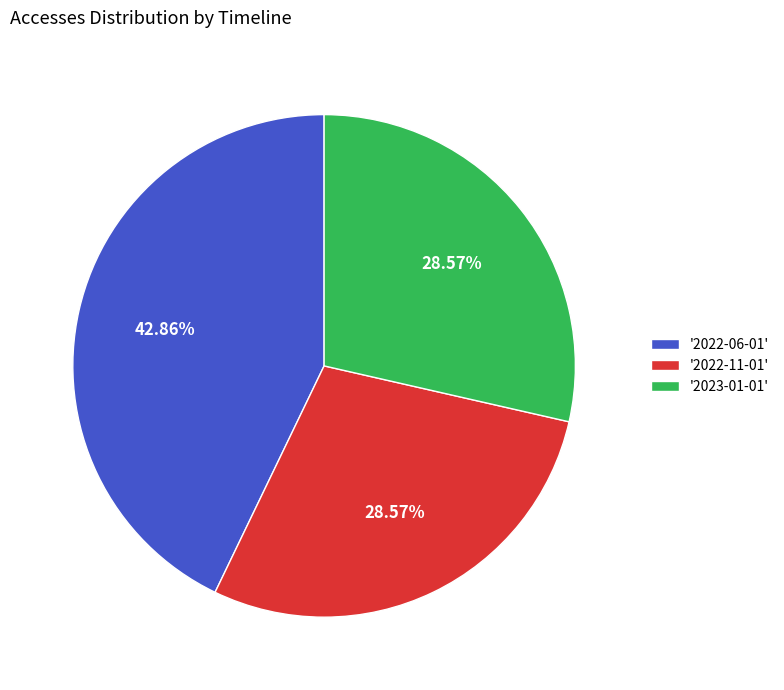

Is there a majority slice in this chart?

No